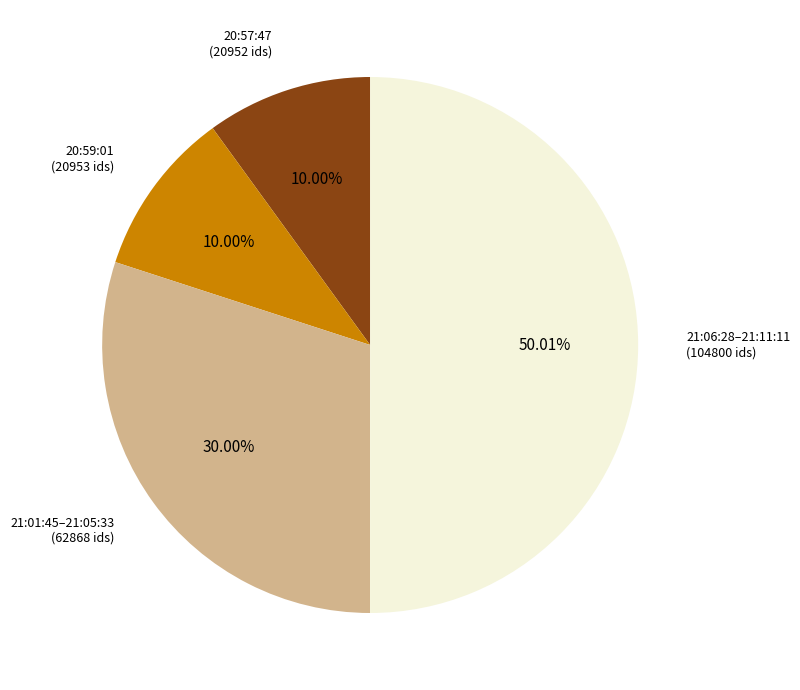

Approximately how many times larger is the value at 21:01:45–21:05:33 (62868 ids) compared to 20:59:01 (20953 ids)?

3.0